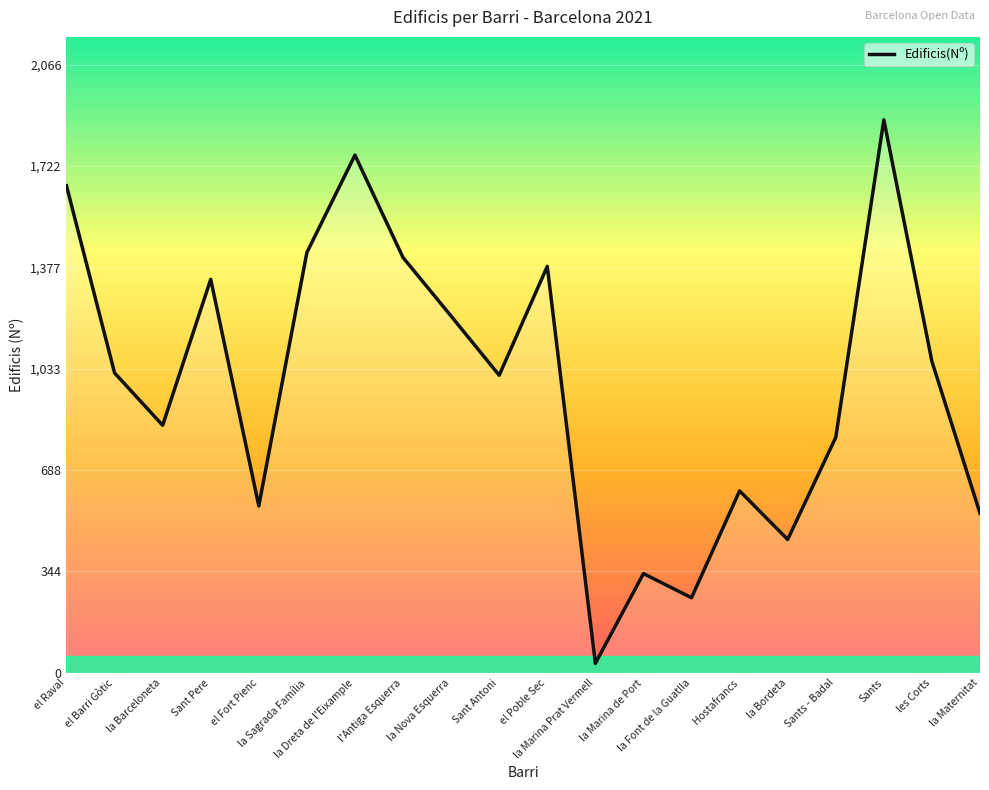

Between l'Antiga Esquerra and el Raval, which is larger?

el Raval